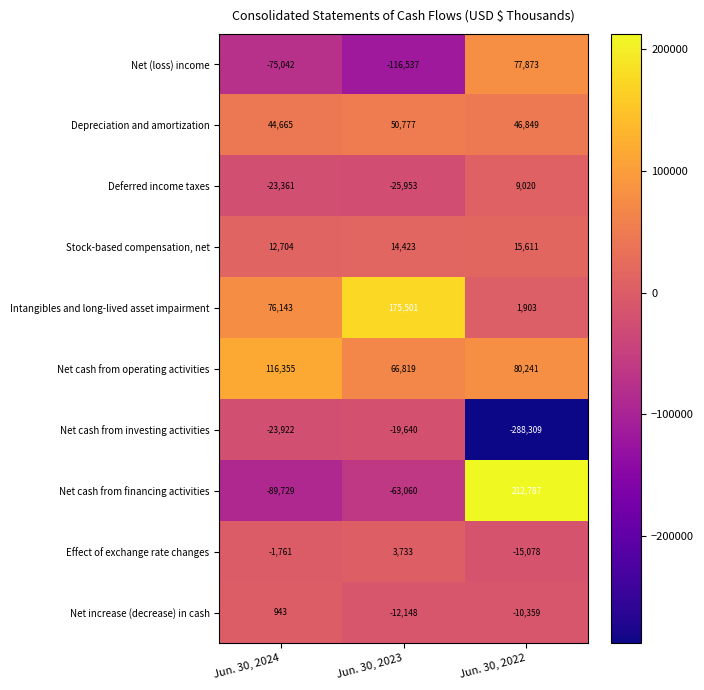

Count the Effect of exchange rate changes values in the range -15078 to 3733.

3